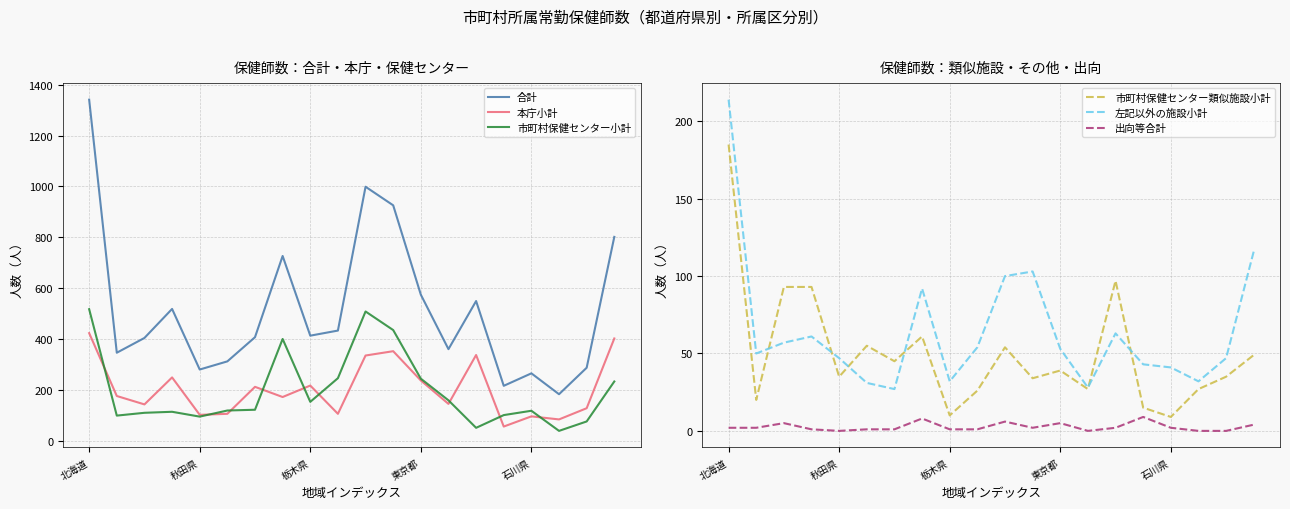

What is the sum of all 本庁小計 values?

4098